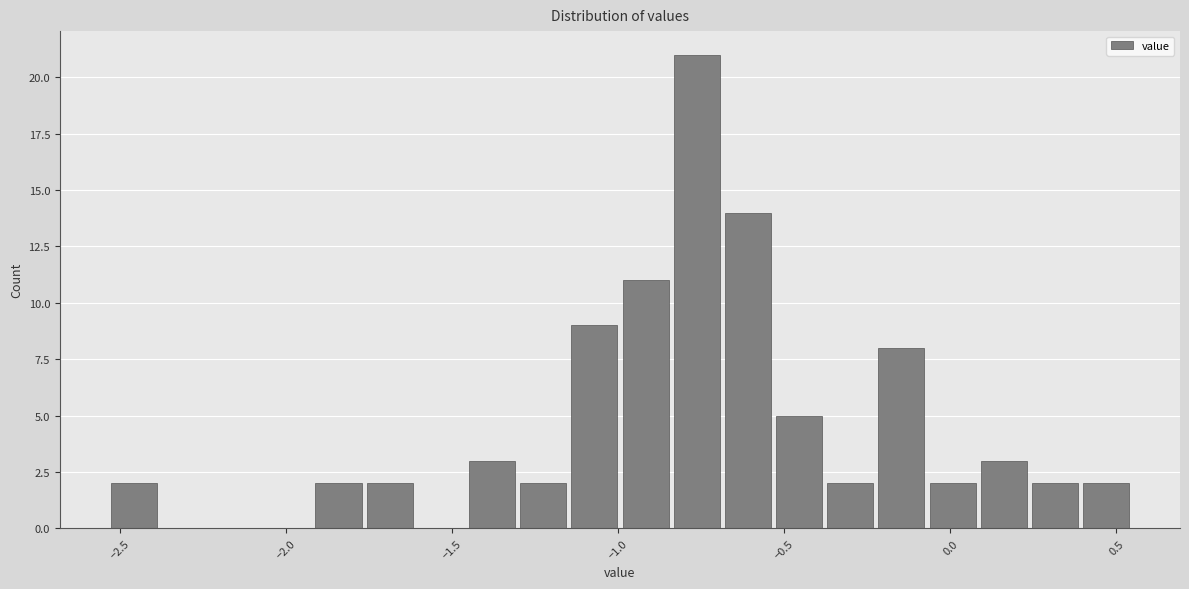

Read against the x-axis, roughly where is the centre of the tallest bar?

-0.75